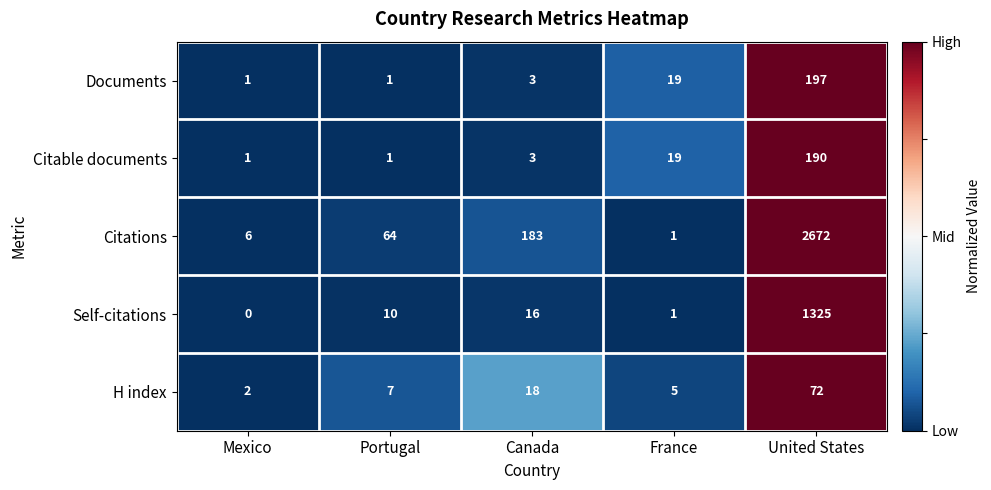

Reading left to right, transcribe all the data shown in this chart.

Documents: Mexico=1	Portugal=1	Canada=3	France=19	United States=197
Citable documents: Mexico=1	Portugal=1	Canada=3	France=19	United States=190
Citations: Mexico=6	Portugal=64	Canada=183	France=1	United States=2672
Self-citations: Mexico=0	Portugal=10	Canada=16	France=1	United States=1325
H index: Mexico=2	Portugal=7	Canada=18	France=5	United States=72